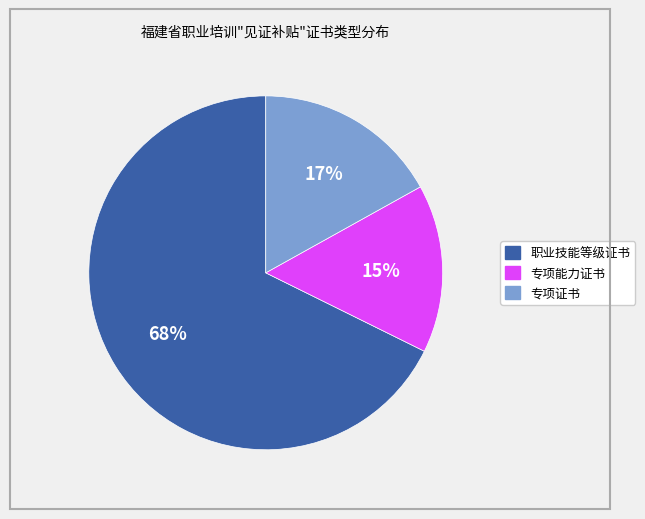

Combined, do 职业技能等级证书 and 专项证书 account for over 50%?

Yes